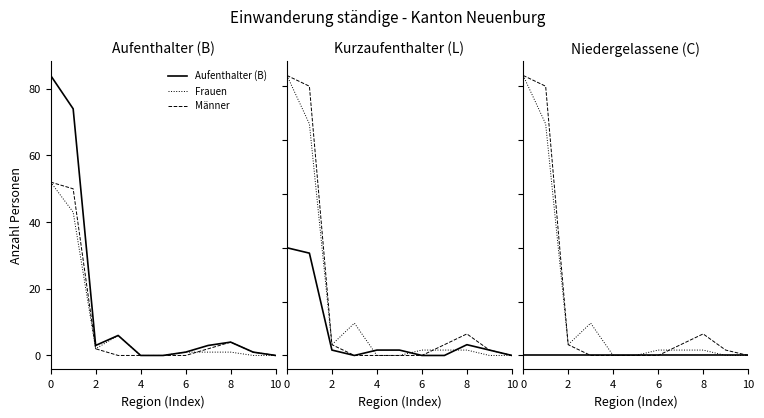

Which has a higher value, 6 or 10?

6